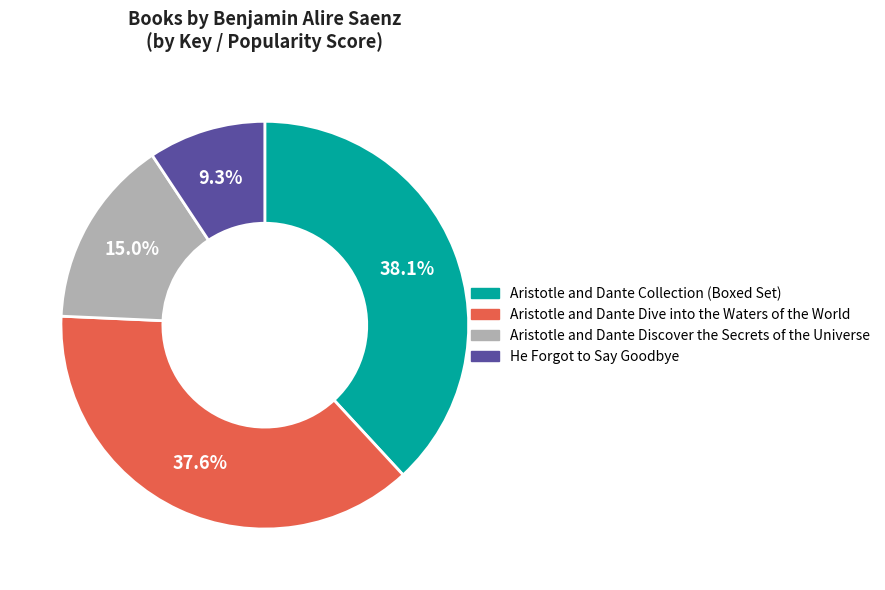

What is the smallest slice in the pie chart?

He Forgot to Say Goodbye